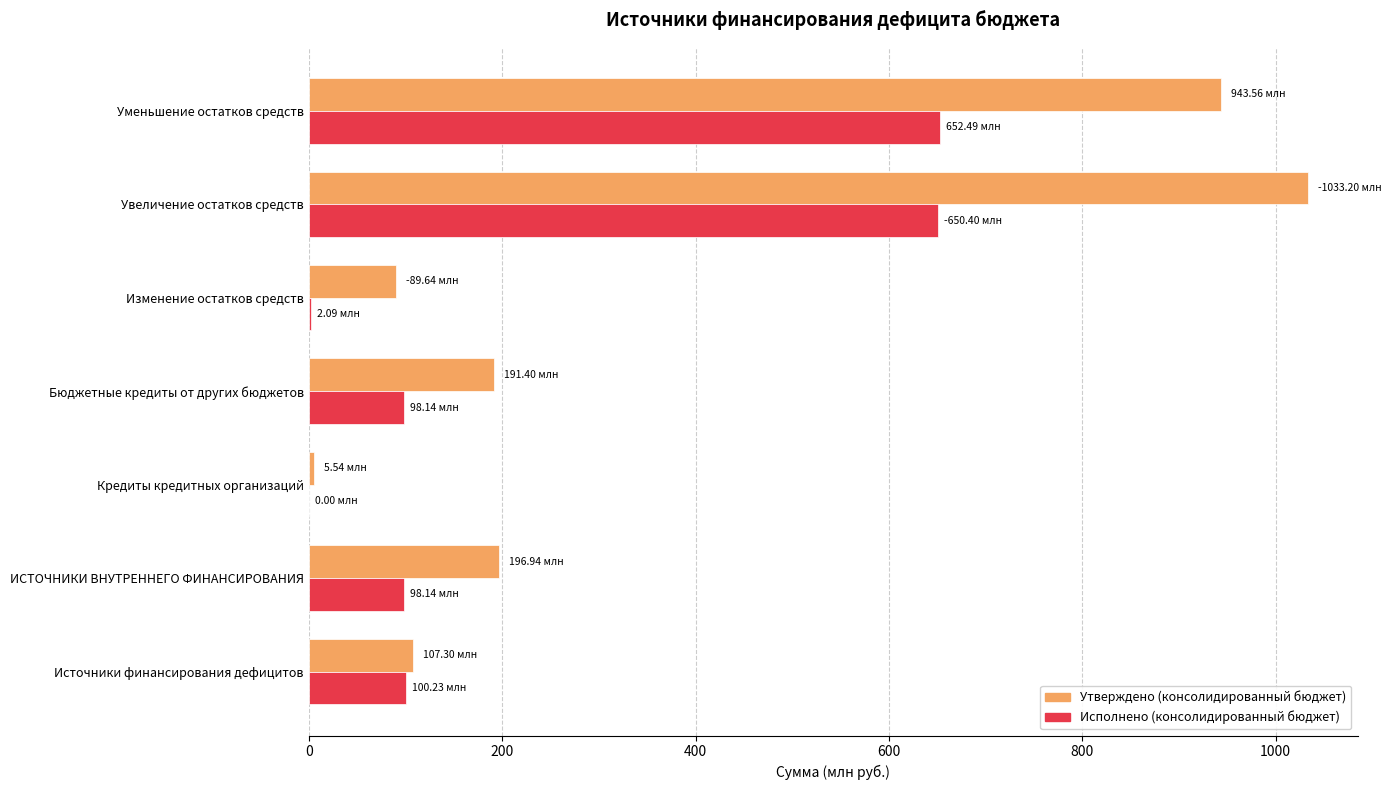

Where is Исполнено (консолидированный бюджет) nearest to the value 326?

Источники финансирования дефицитов